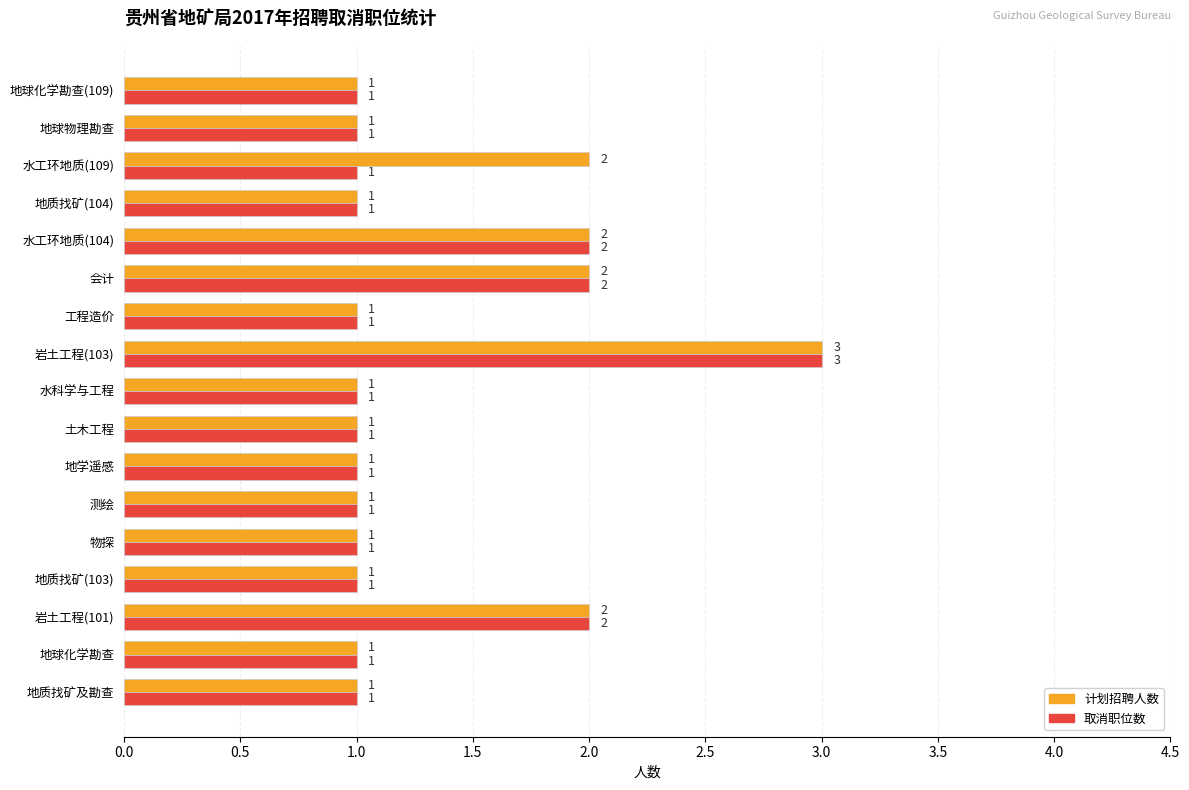

List the series in order of their overall mean, lowest first.

取消职位数, 计划招聘人数